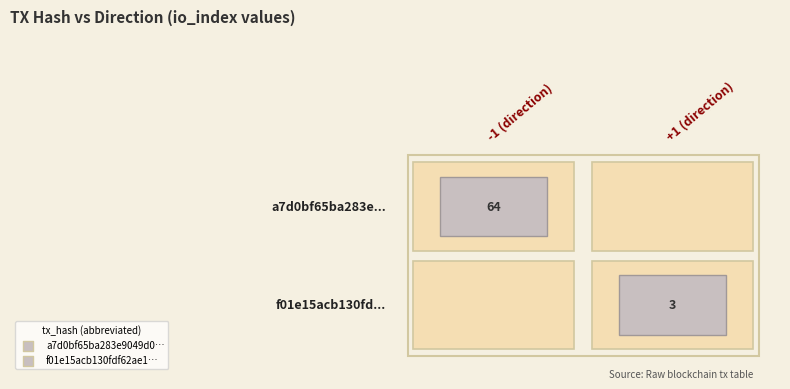

What is the highest value of the a7d0bf65ba283e9049d0879e04dfed66abea8ae series?

64